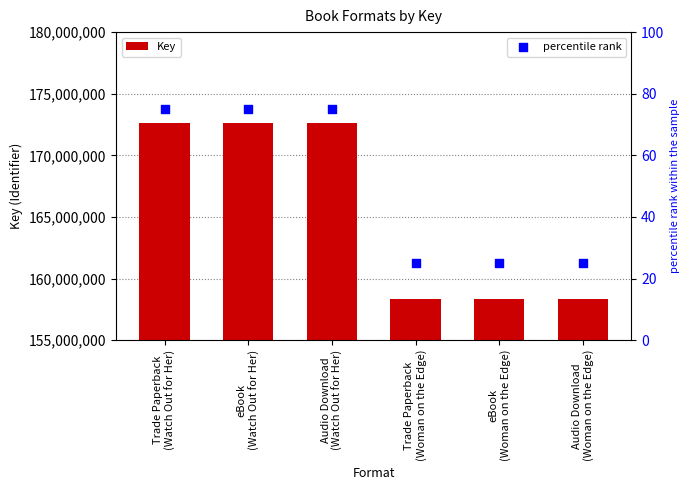

What is the total value across all series at Audio Download
(Woman on the Edge)?

158305324